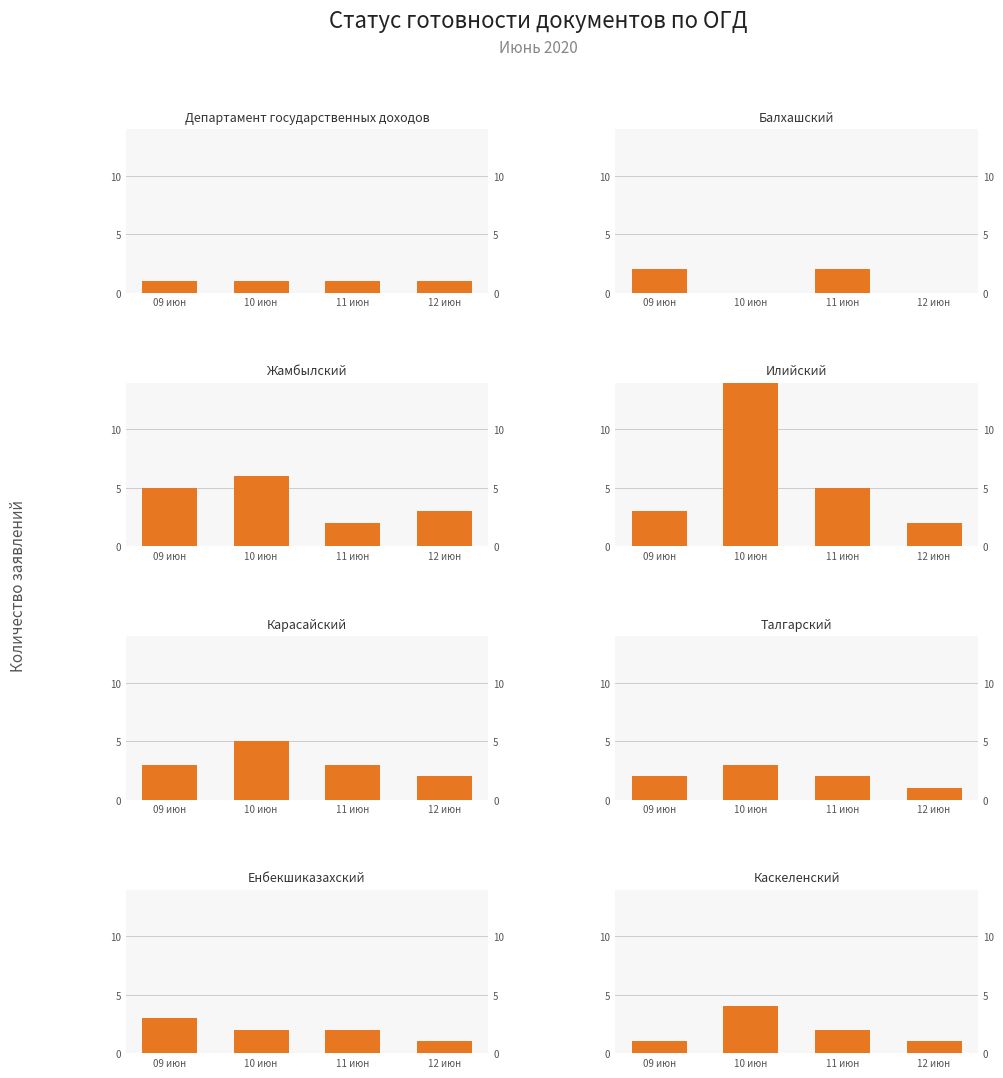

What position from the left is 09 июн?

1